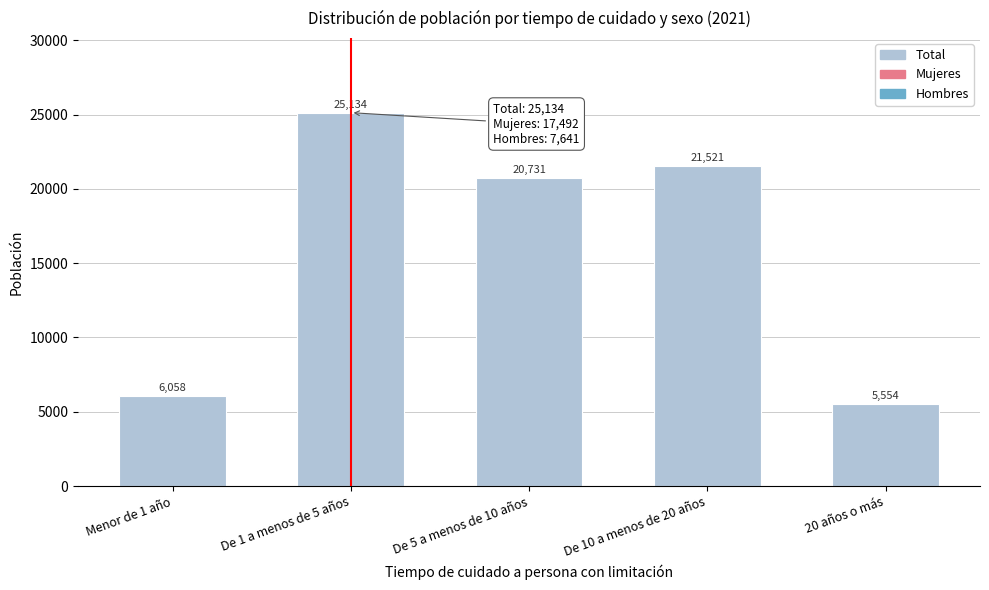

Reading left to right, extract all data points from this chart.

6058	25134	20731	21521	5554